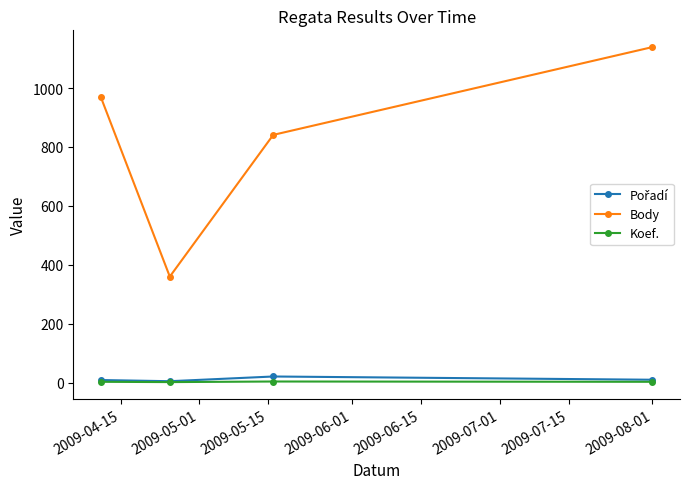

True or false: Body and Koef. intersect in this chart.

False